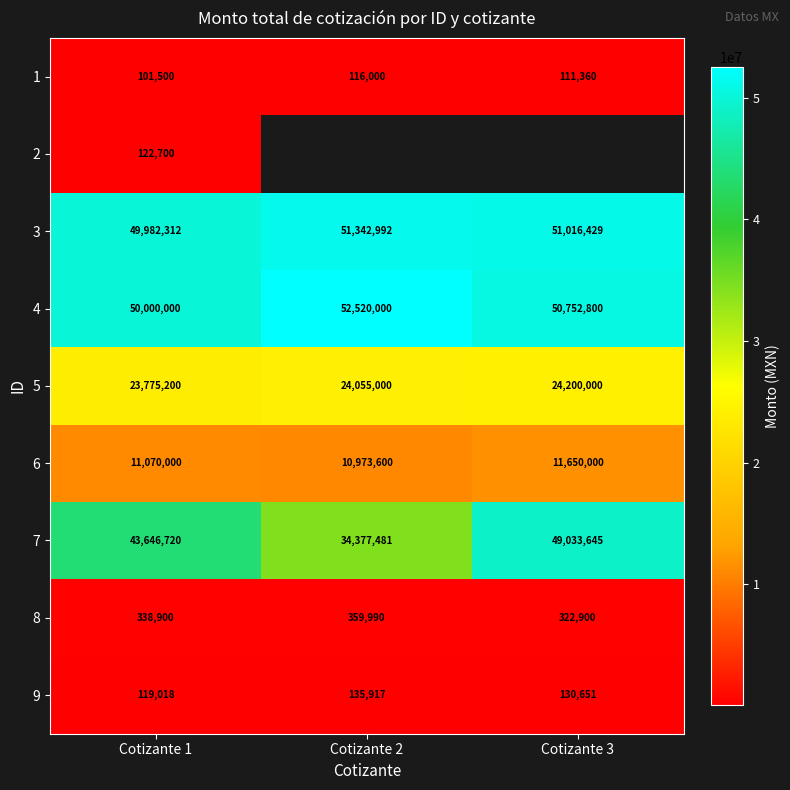

How many values in the 7 series are below 43646720?

1